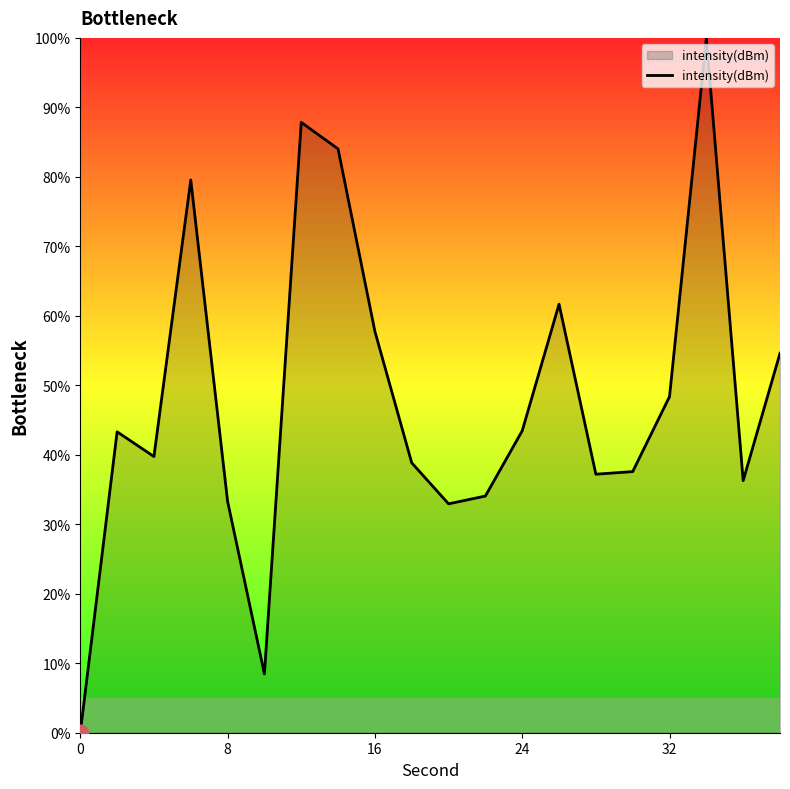

What is the maximum value shown in the chart?

100.0